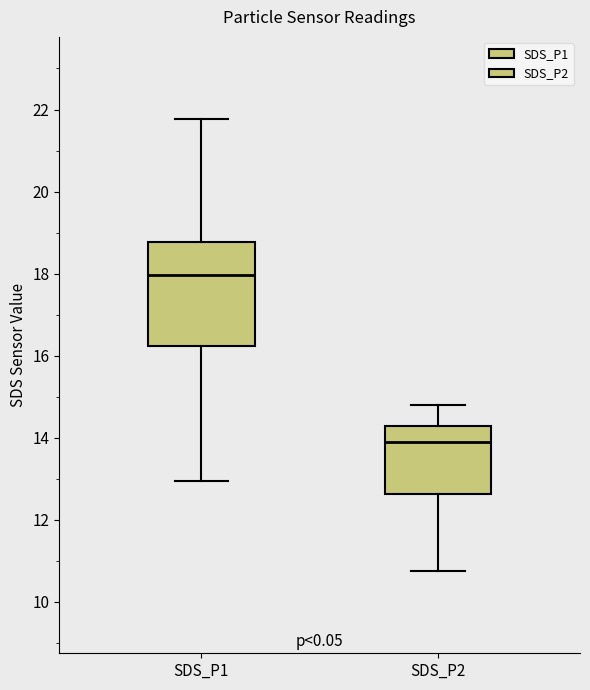

Which box has the highest median line?

SDS_P1